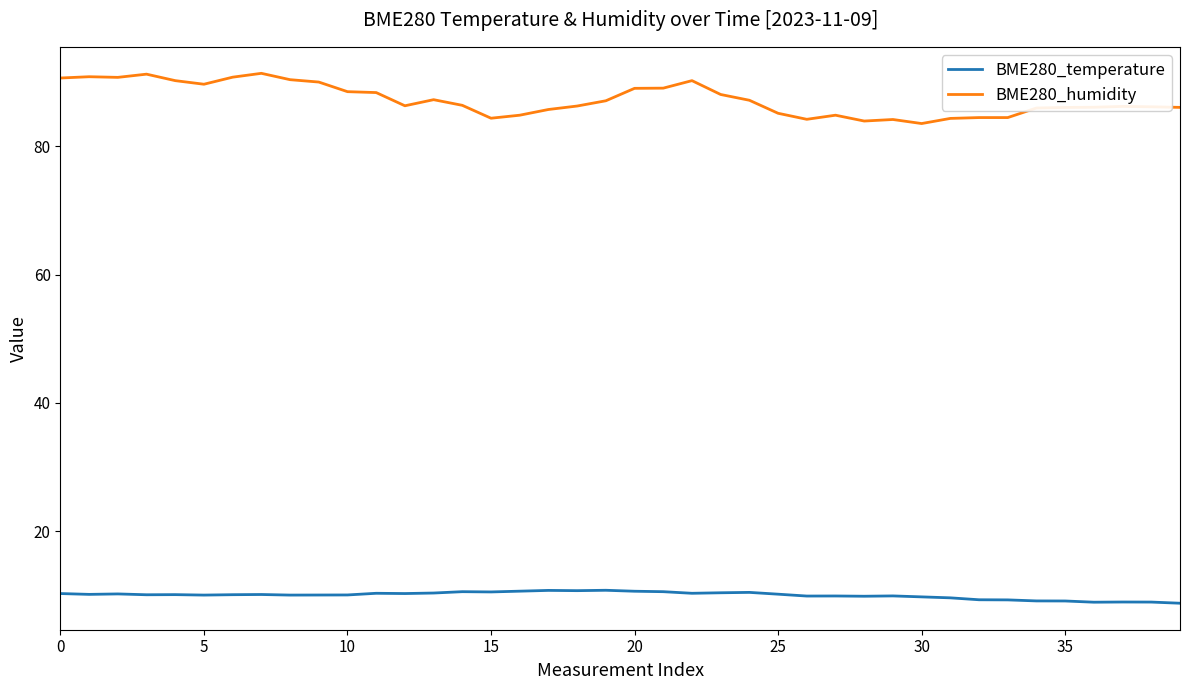

Rank the series by their average value, from lowest to highest.

BME280_temperature, BME280_humidity